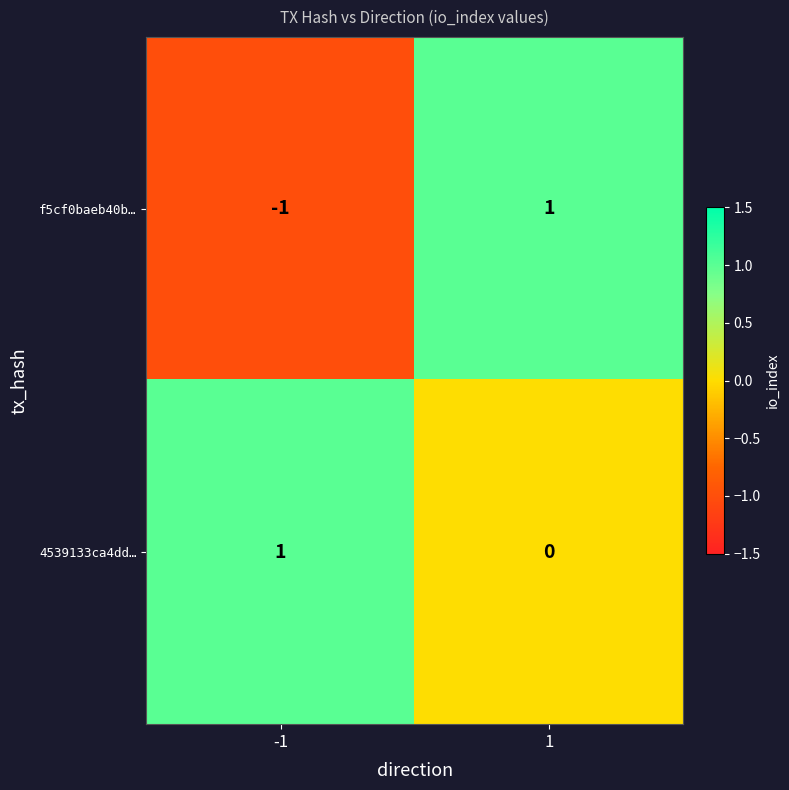

The value of 4539133ca4dd… at -1 is 2. True or false?

False